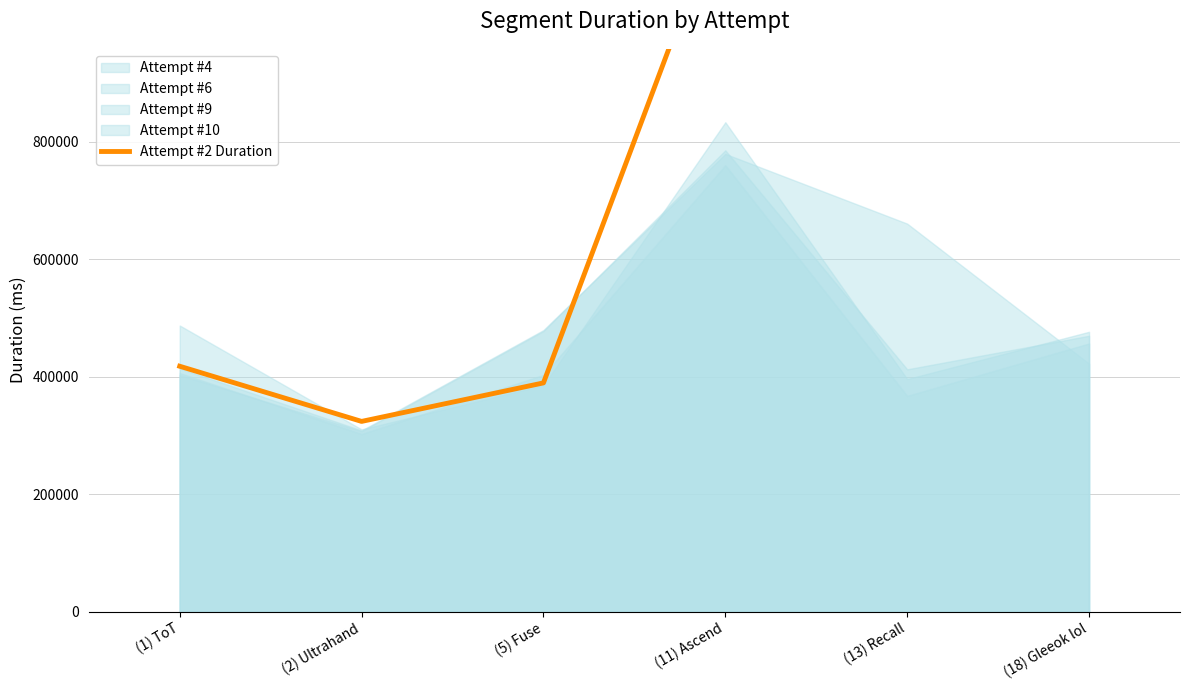

The value at (11) Ascend is 1820439.7. True or false?

False